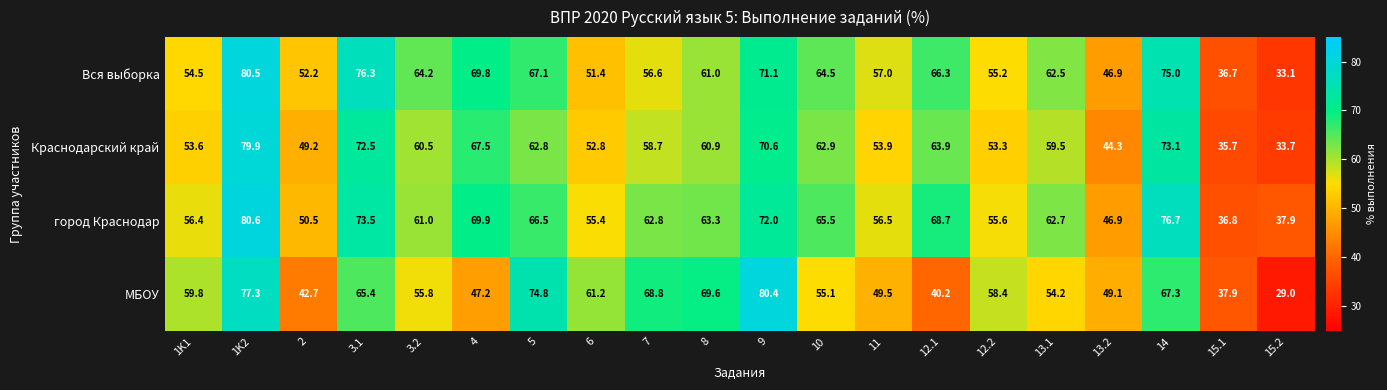

At how many categories does at least one series exceed 46?

18